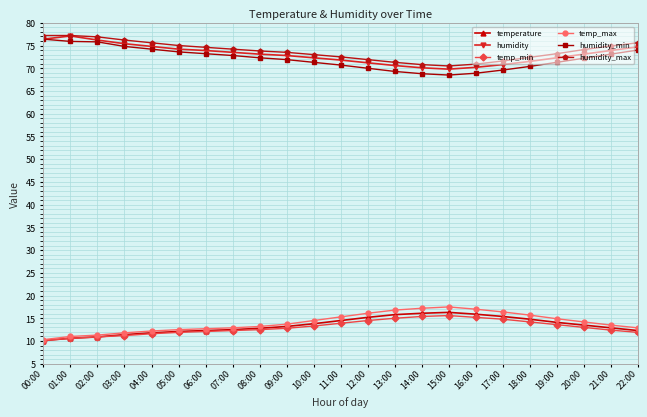

What is the average value of the humidity_max series?

73.8